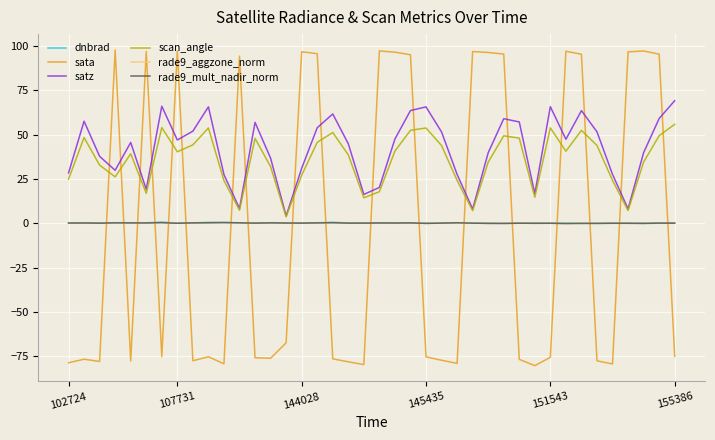

What is the greatest value displayed?

97.8